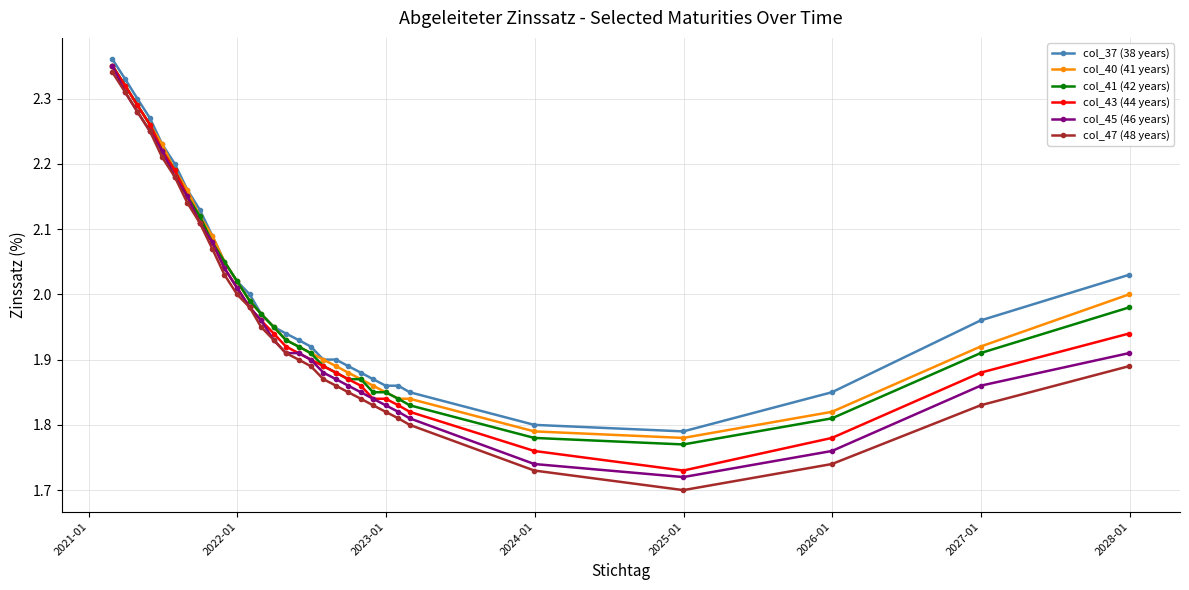

Which series has the widest spread of values?

col_47 (48 years)